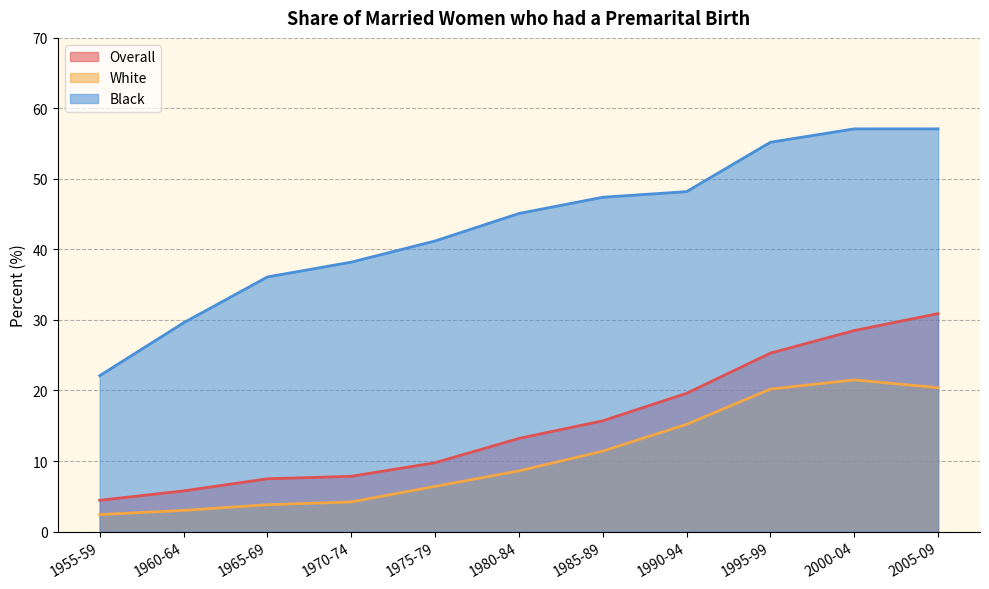

Which category has the highest value in the Overall series?

2005-09